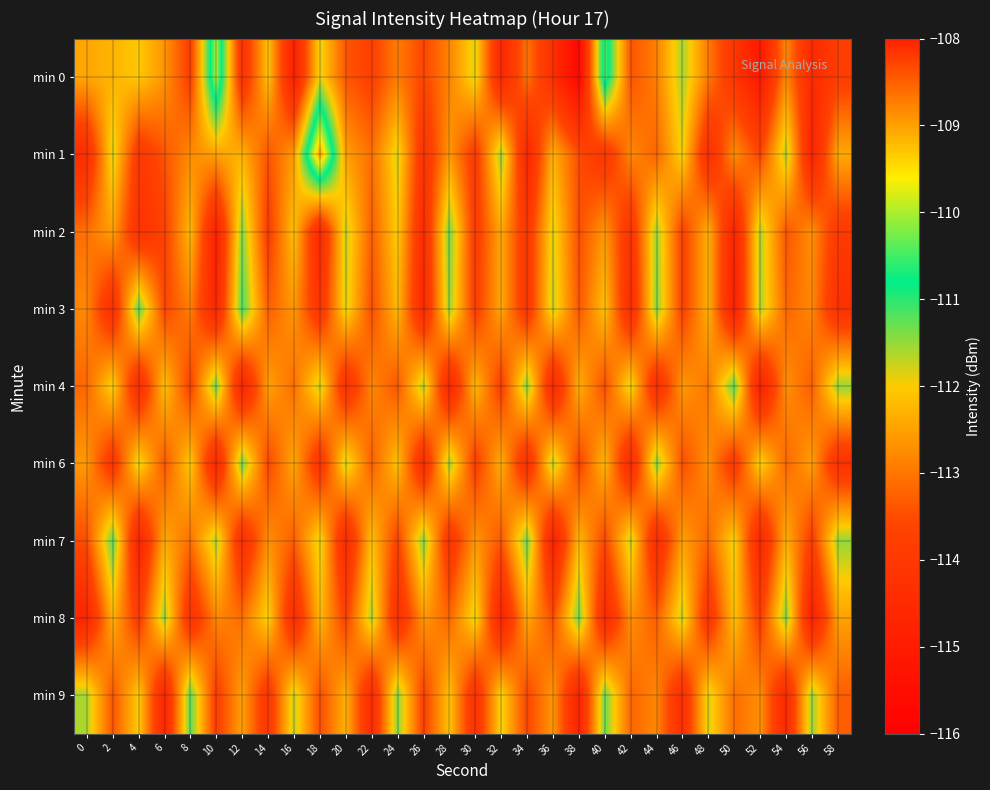

Between 6 and 44, which is larger?

6